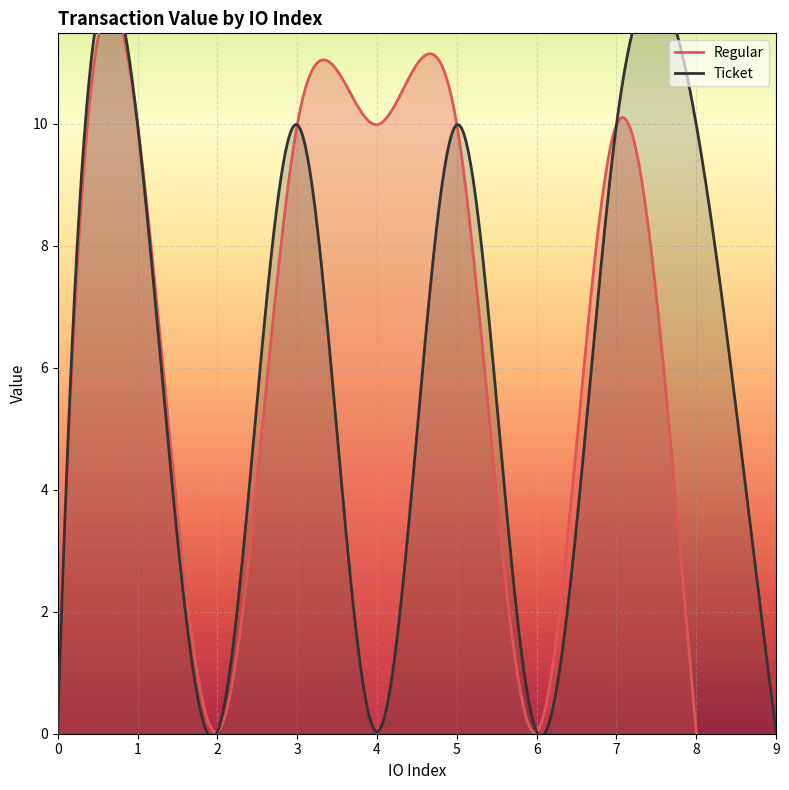

Between 7 and 8, which series saw the biggest shift?

Regular